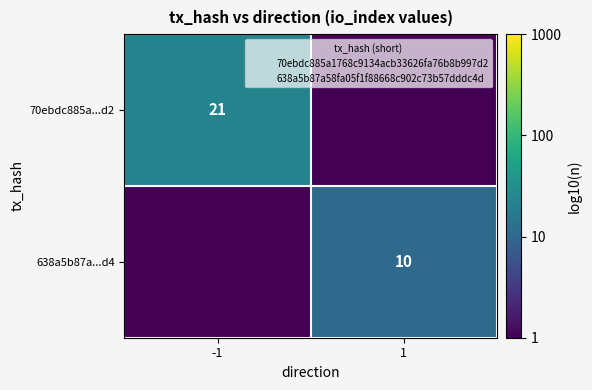

Which series has the largest range (max minus min)?

70ebdc885a...d2